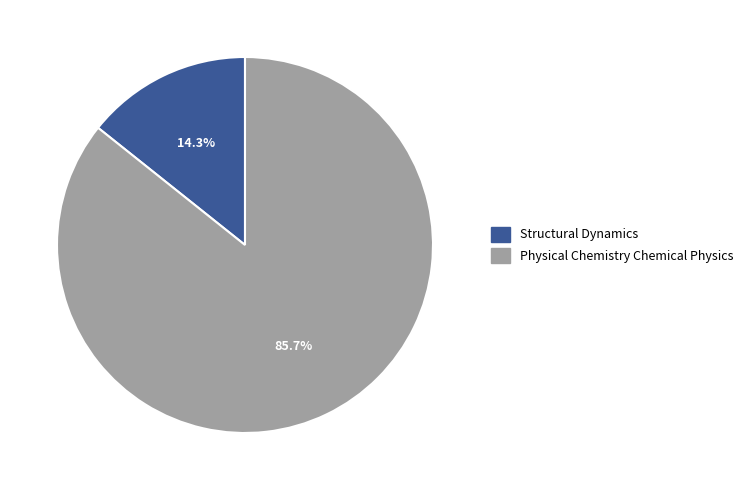

Does Physical Chemistry Chemical Physics represent more than half of the total?

Yes